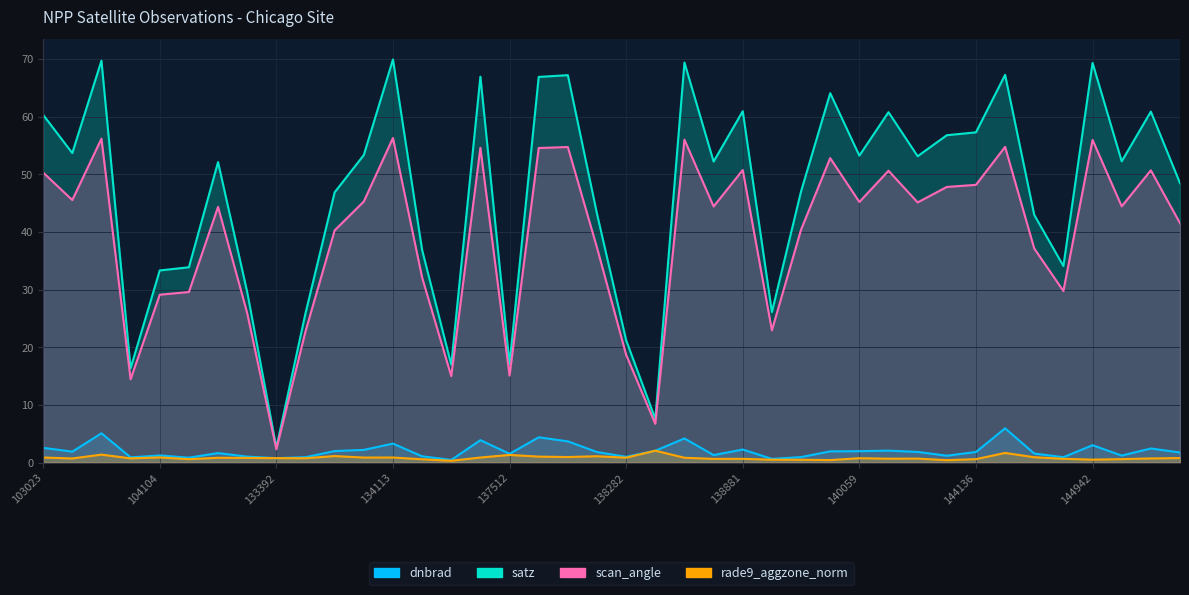

Which series has the largest total across all categories?

satz